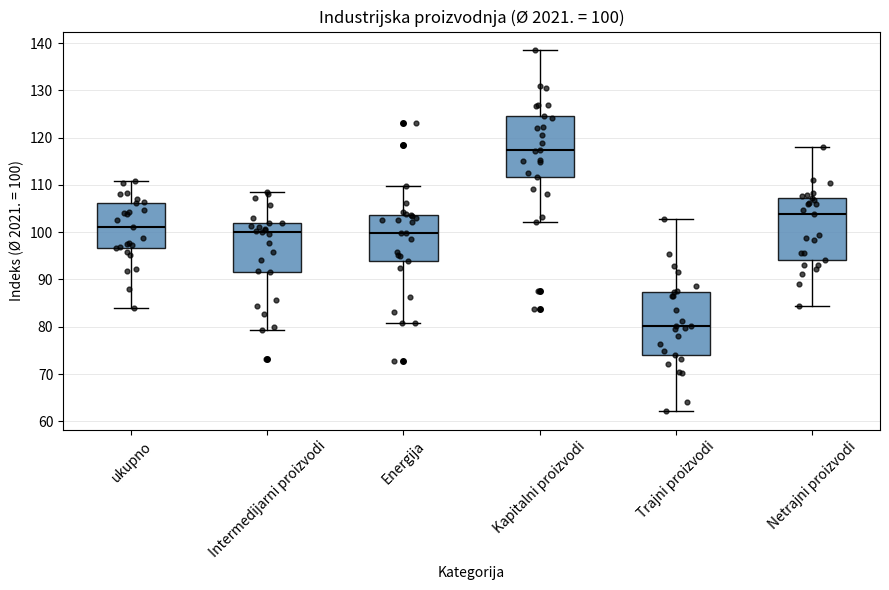

Which box has the lowest median line?

Trajni proizvodi